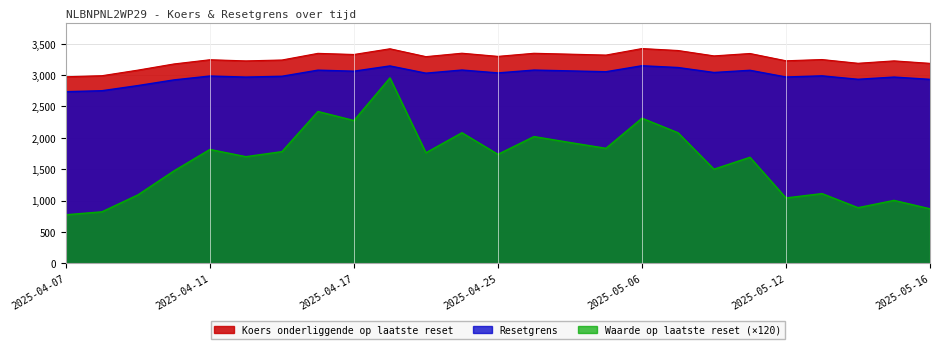

What is the spread (max minus min) of values at 2025-04-23?

1531.3